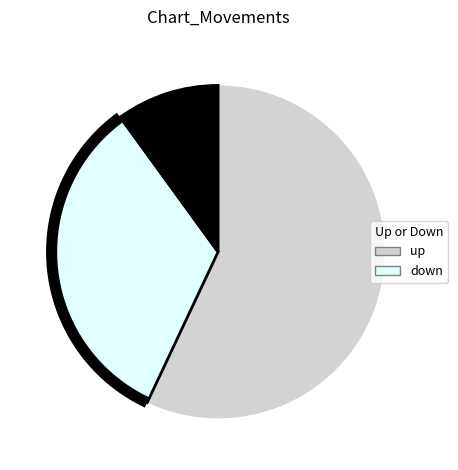

To the nearest percent, what is the difference between the down and - slice percentages?

23%